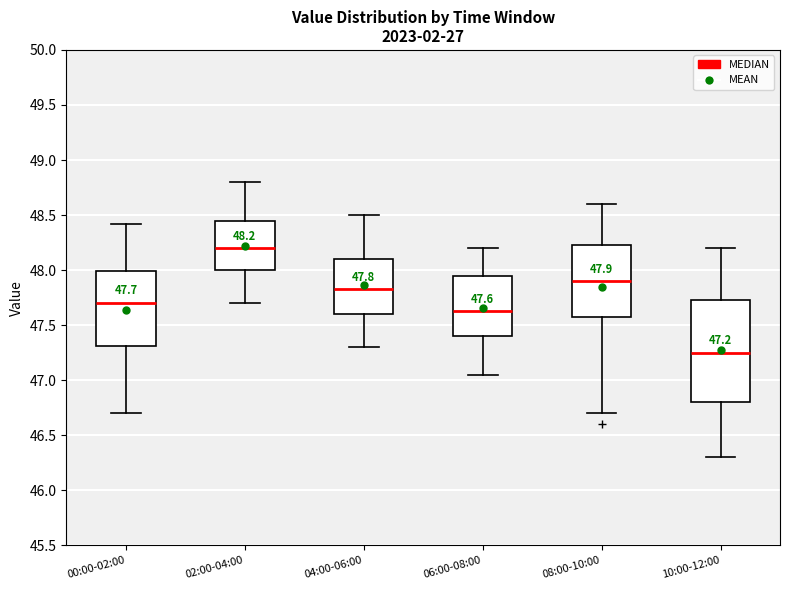

Which box's median line is the lowest?

10:00-12:00